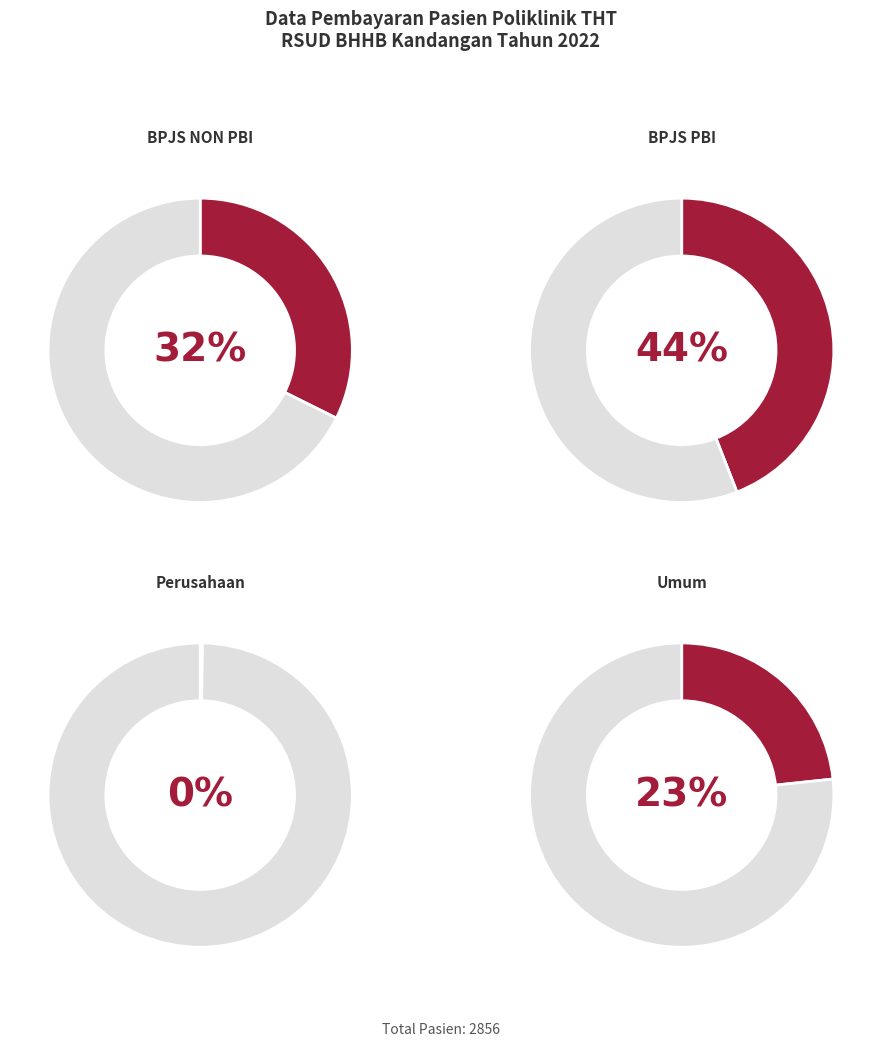

Does November represent more than half of the total?

No